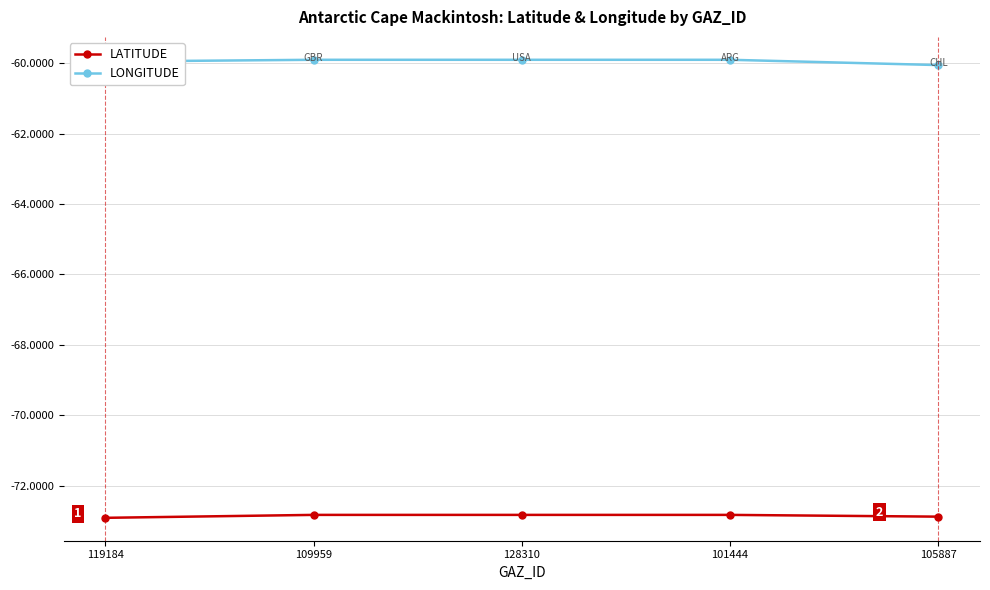

How many lines are shown in the chart?

2